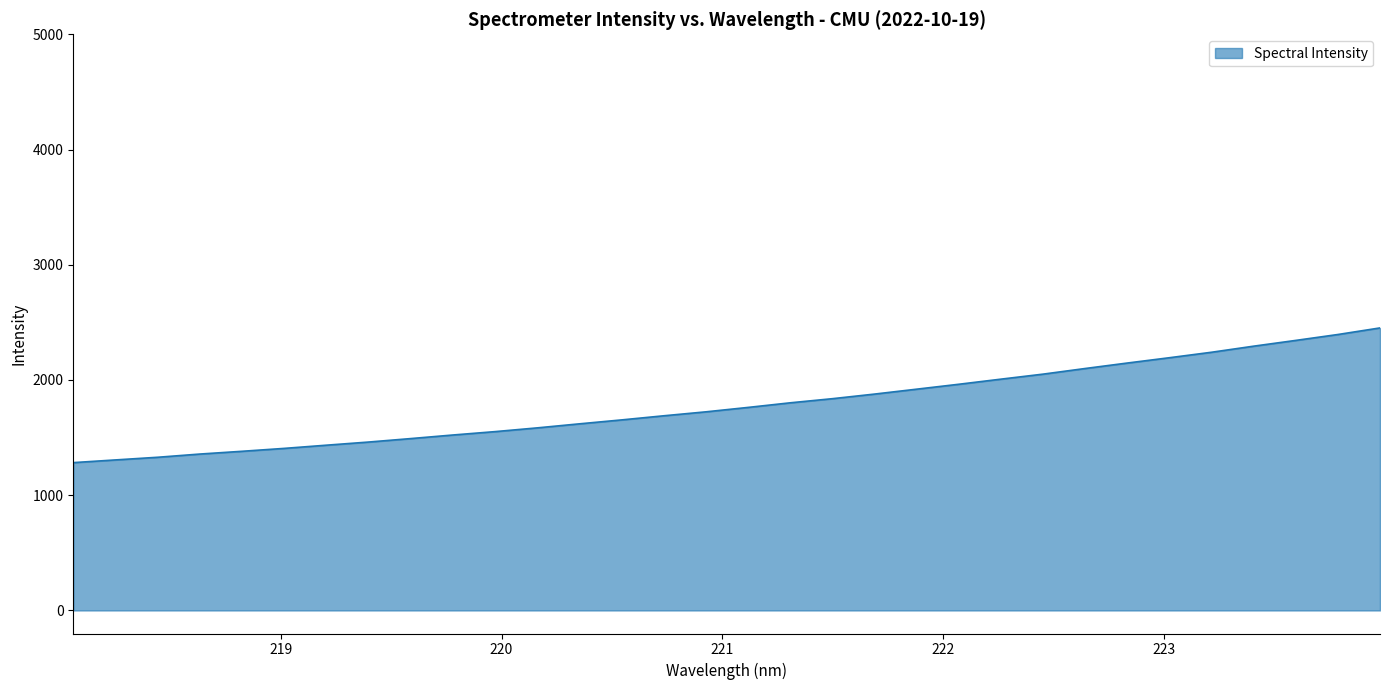

What is the maximum value shown in the chart?

2451.9